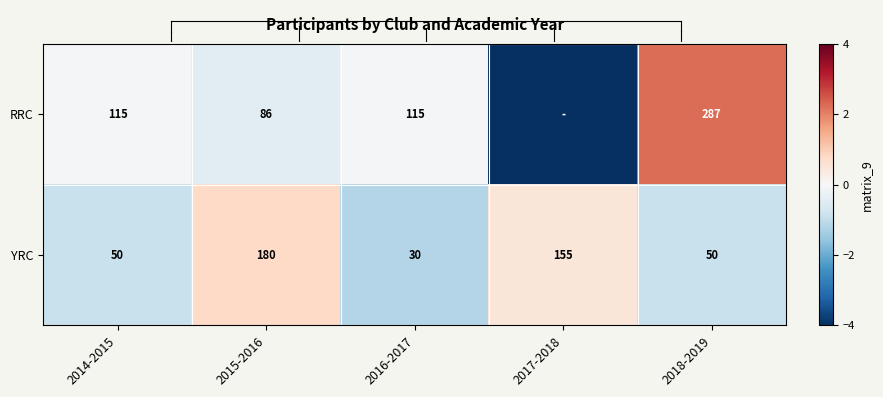

True or false: RRC has a value of 115 at 2016-2017.

True